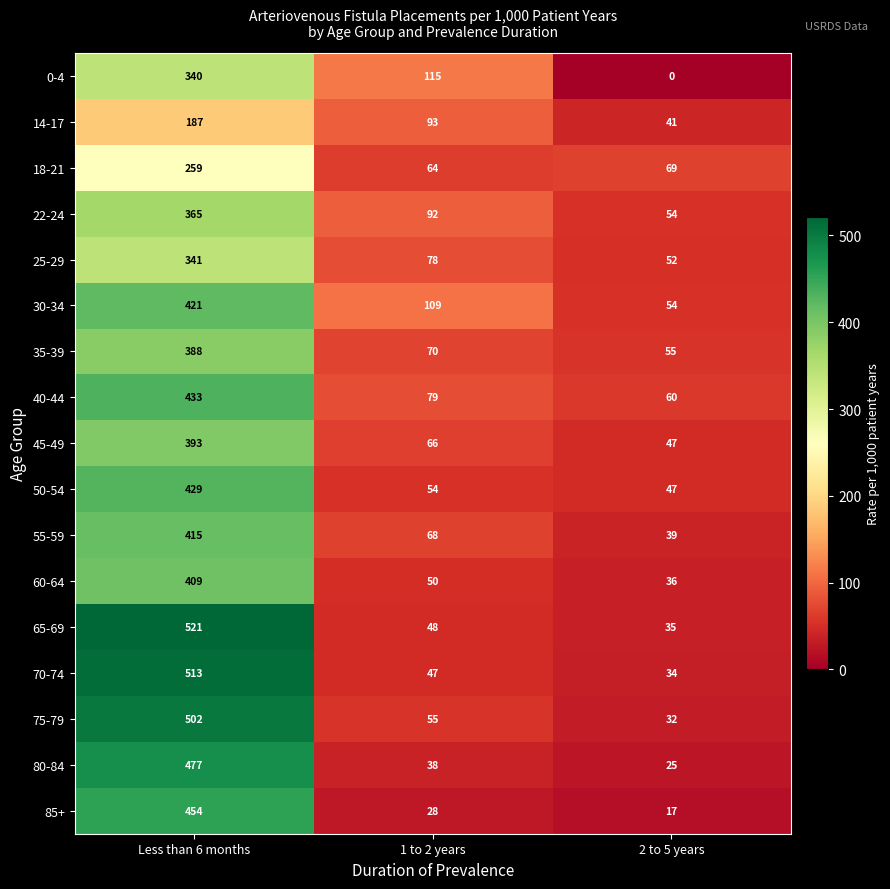

Is it true that 14-17 equals 93 at 1 to 2 years?

True